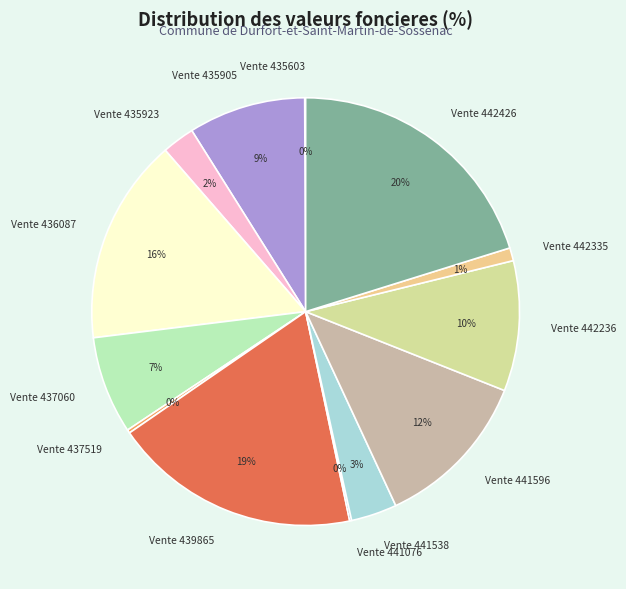

Which category has the biggest portion of the pie?

Vente 442426